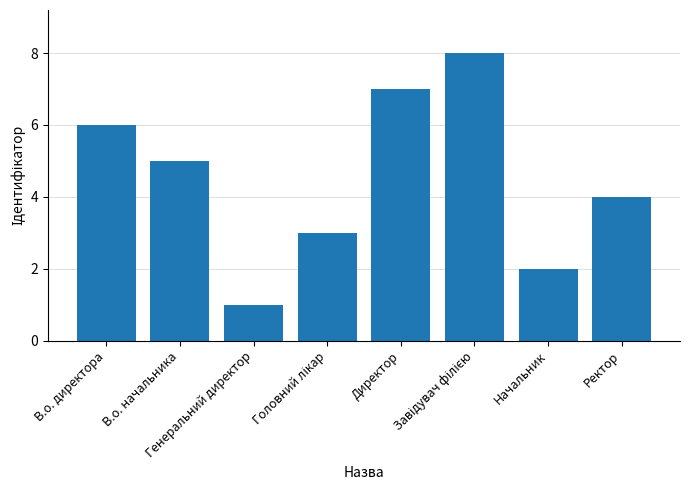

What is the sum of all values?

36